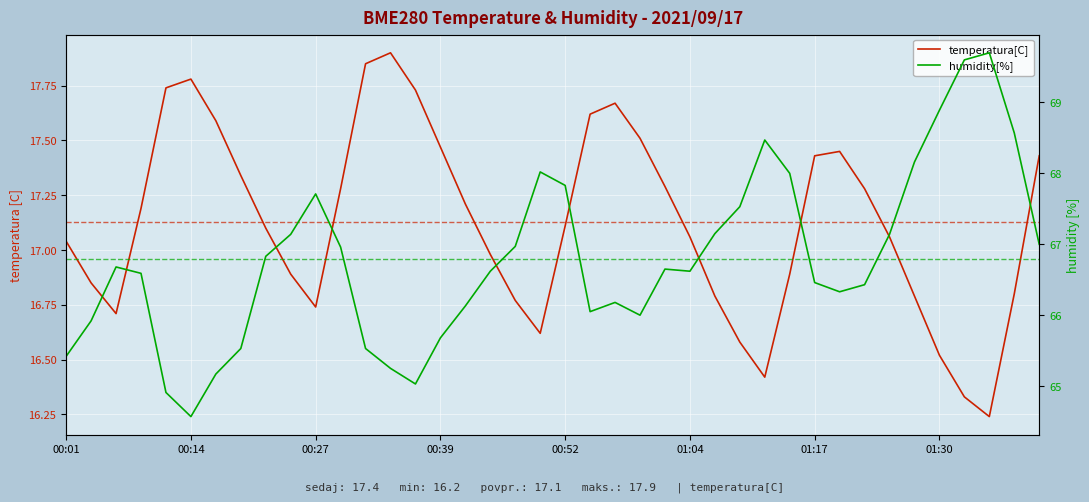

What is the difference between the second highest and minimum values in the humidity[%] series?

5.0